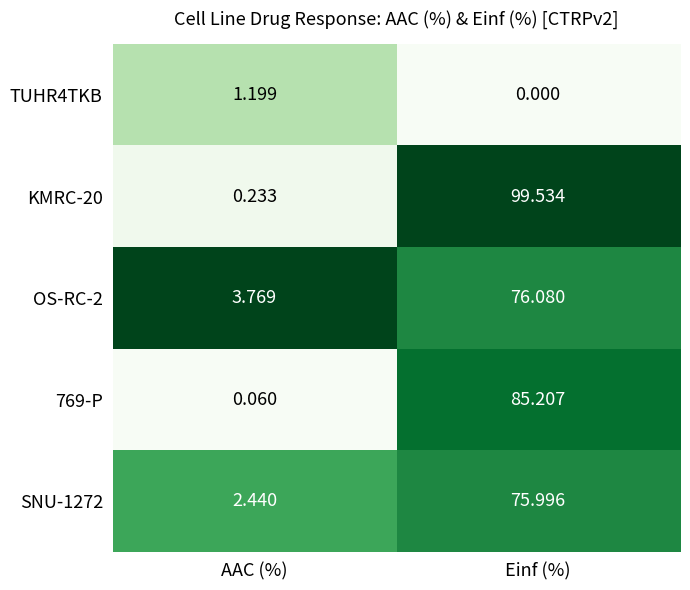

At which category is the sum across all series the highest?

Einf (%)